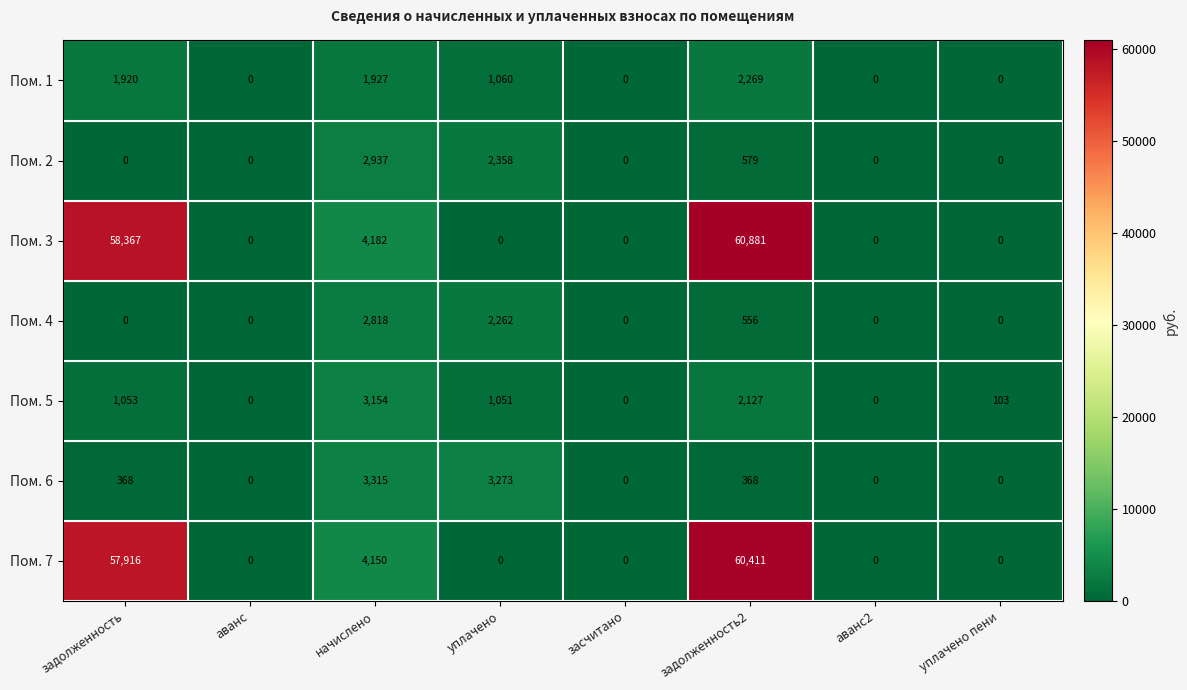

Rank the series by their maximum value, from highest to lowest.

Пом. 3, Пом. 7, Пом. 6, Пом. 5, Пом. 2, Пом. 4, Пом. 1